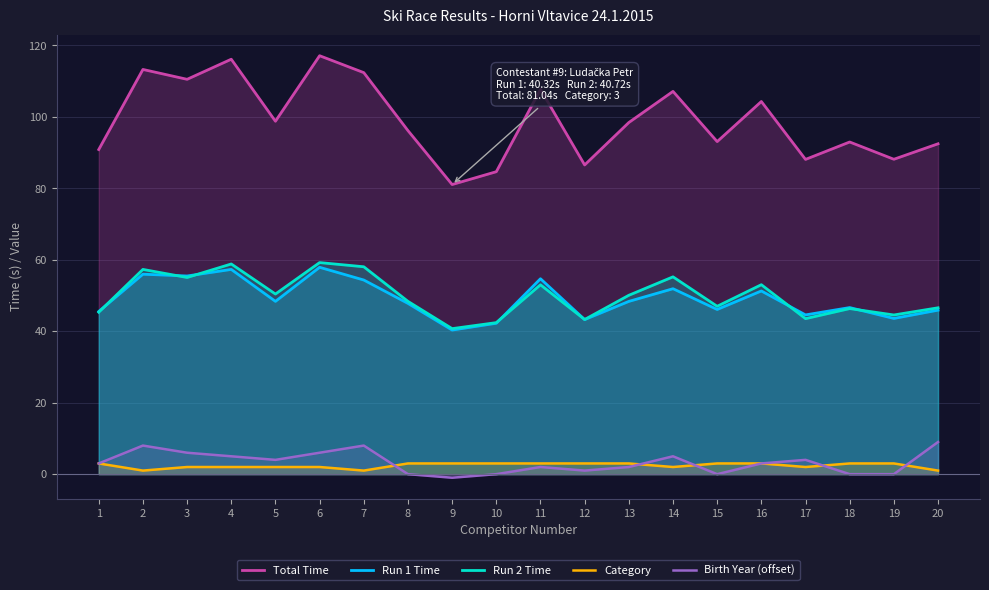

At how many categories does at least one series exceed 90?

15